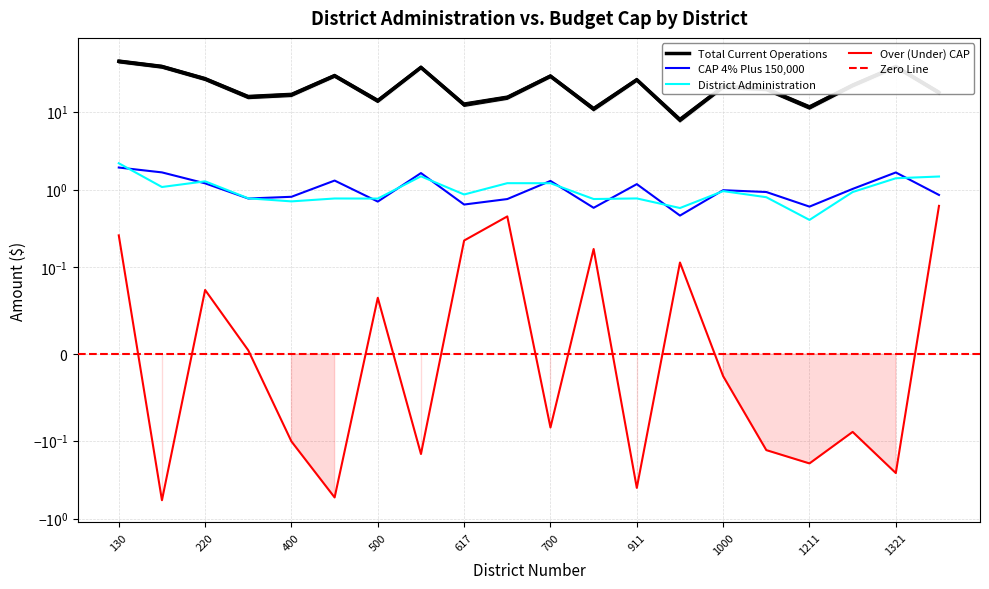

Where is the first local minimum for CAP 4% Plus 150000?

300